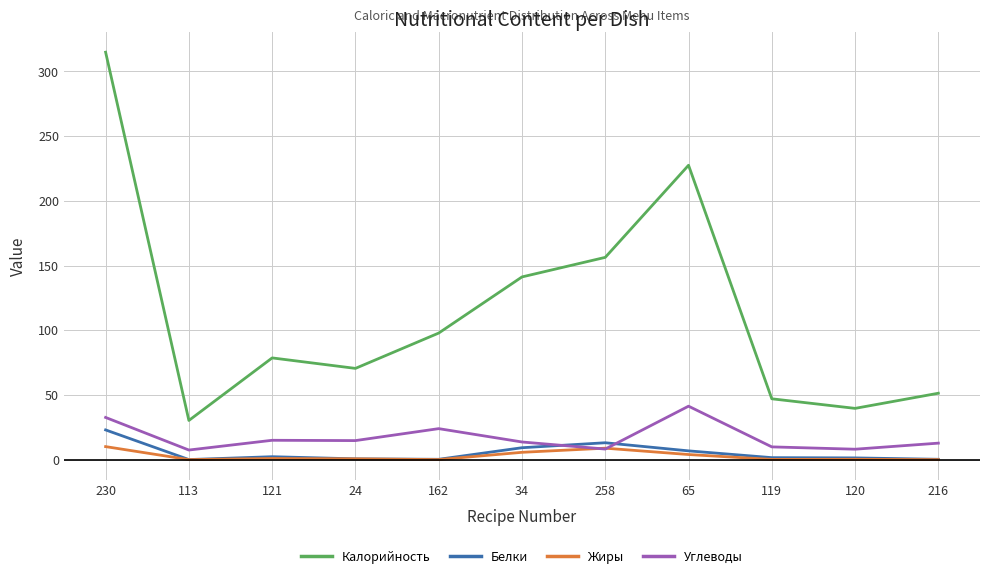

Which label corresponds to the largest value in the chart?

230